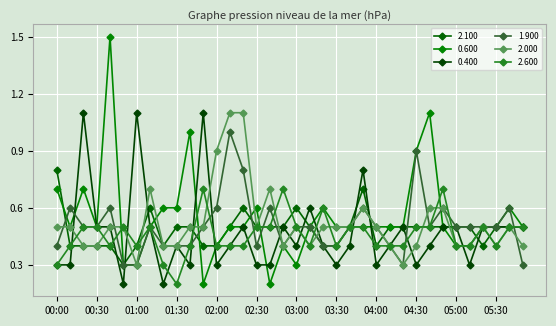

List the series in order of their peak value, lowest first.

2.600, 2.100, 1.900, 0.400, 2.000, 0.600